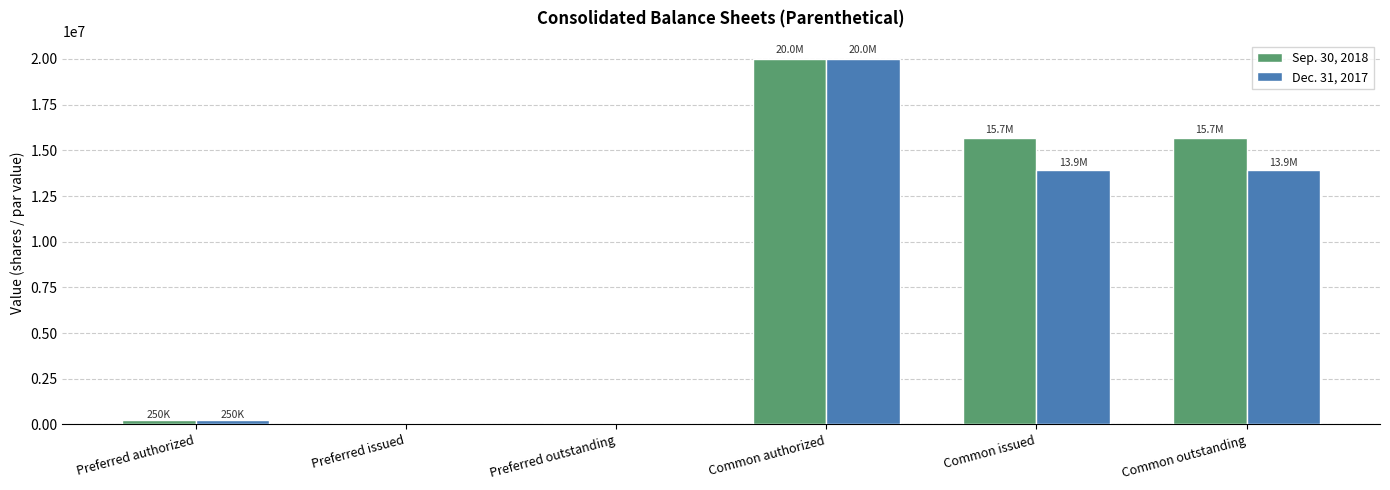

Reading left to right, transcribe all the data shown in this chart.

Sep. 30, 2018: Preferred authorized=250000	Preferred issued=0	Preferred outstanding=0	Common authorized=20000000	Common issued=15673760	Common outstanding=15673760
Dec. 31, 2017: Preferred authorized=250000	Preferred issued=0	Preferred outstanding=0	Common authorized=20000000	Common issued=13918168	Common outstanding=13918168